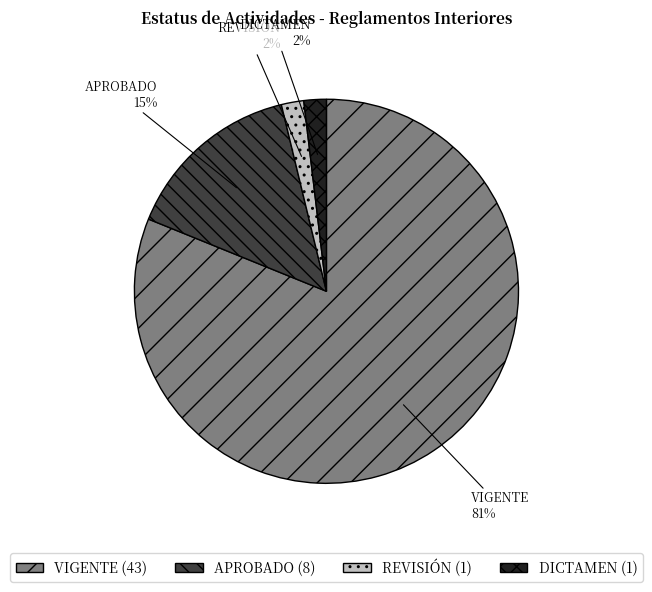

Which has a higher value, APROBADO or REVISIÓN?

APROBADO